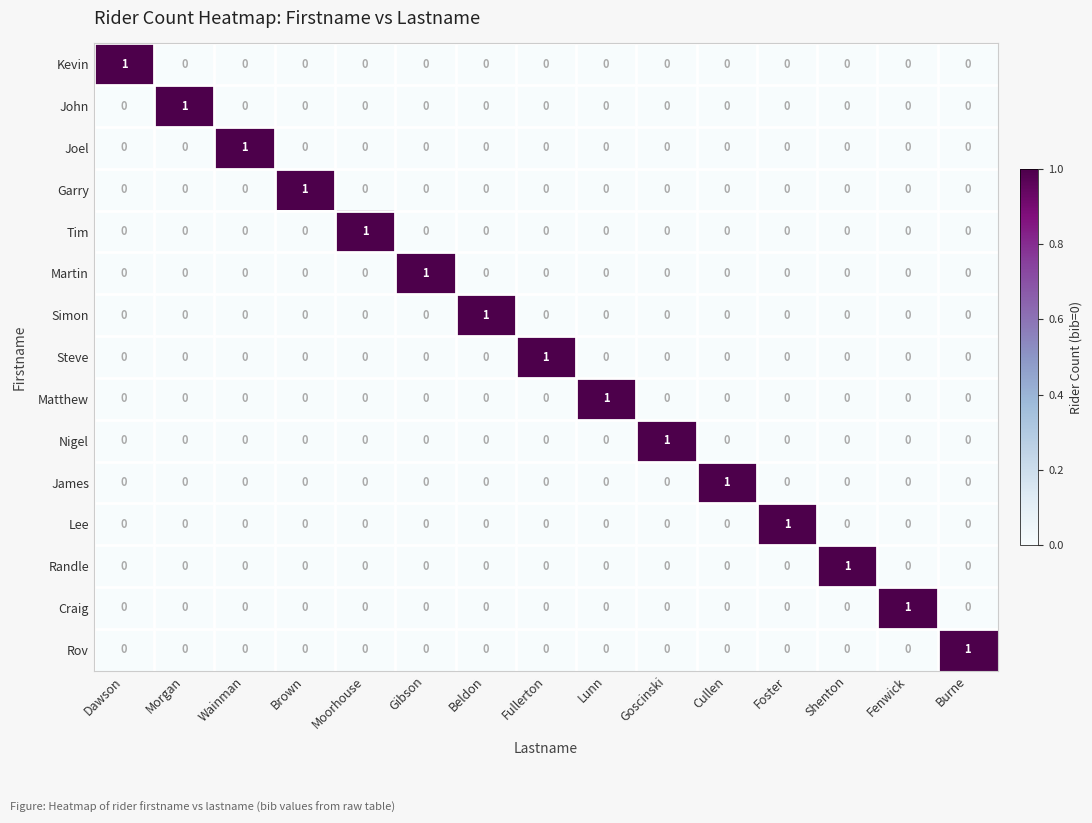

True or false: Lee has a value of 0 at Gibson.

True